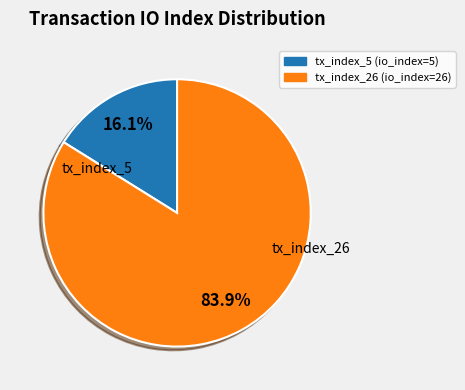

To the nearest percent, what is the difference between the largest and smallest slice percentages?

68%